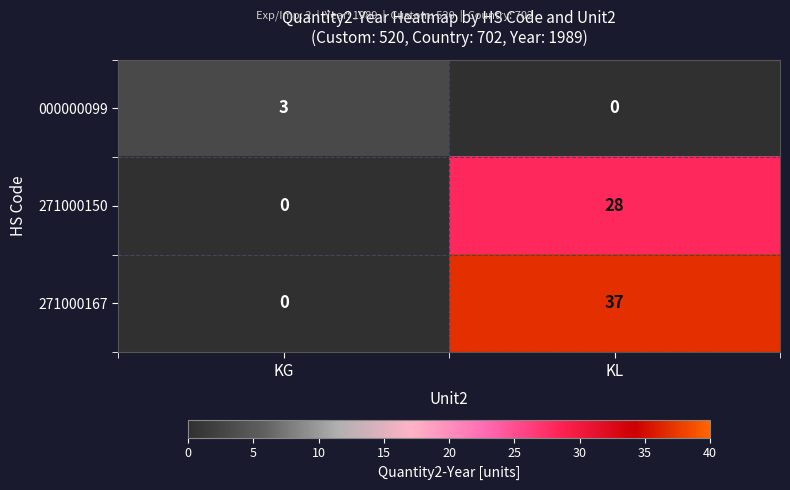

What is the difference between the 271000167 values at KG and KL?

37